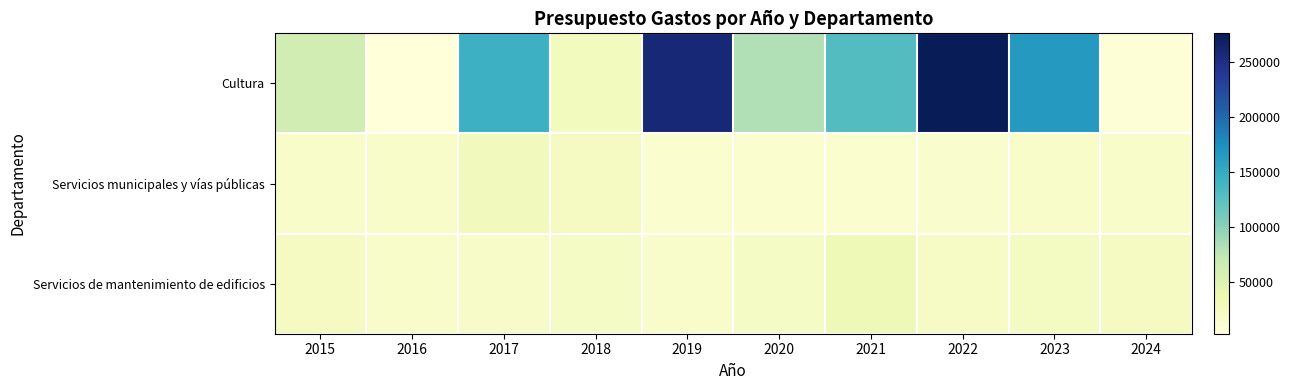

Reading right to left, list all the values displayed in this chart.

Cultura: 2024=5926.5	2023=165959.8	2022=276417.3	2021=129467.5	2020=81119.6	2019=258993.8	2018=25700.0	2017=143700.0	2016=2700.0	2015=61450.0
Servicios municipales y vías públicas: 2024=15700.0	2023=16194.8	2022=14000.0	2021=12302.4	2020=12178.8	2019=12206.6	2018=23790.0	2017=27776.0	2016=16500.0	2015=16475.0
Servicios de mantenimiento de edificios: 2024=23732.0	2023=22864.3	2022=18961.6	2021=31604.6	2020=20640.8	2019=14625.1	2018=20000.0	2017=18000.0	2016=17412.4	2015=23500.0